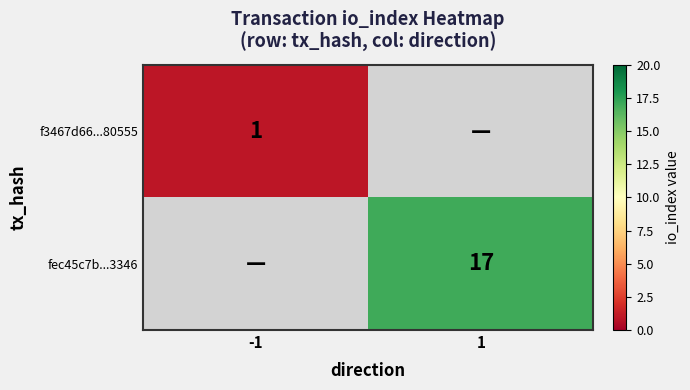

The value of fec45c7b...3346 at 1 is 10. True or false?

False